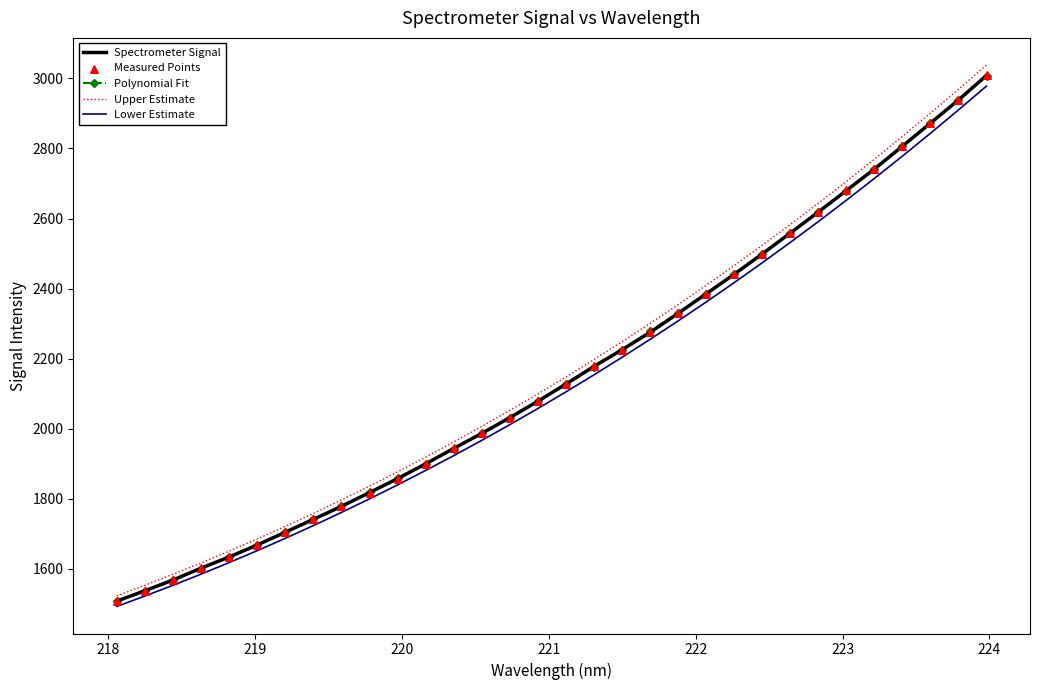

What is the maximum value for Spectrometer Signal?

3008.2